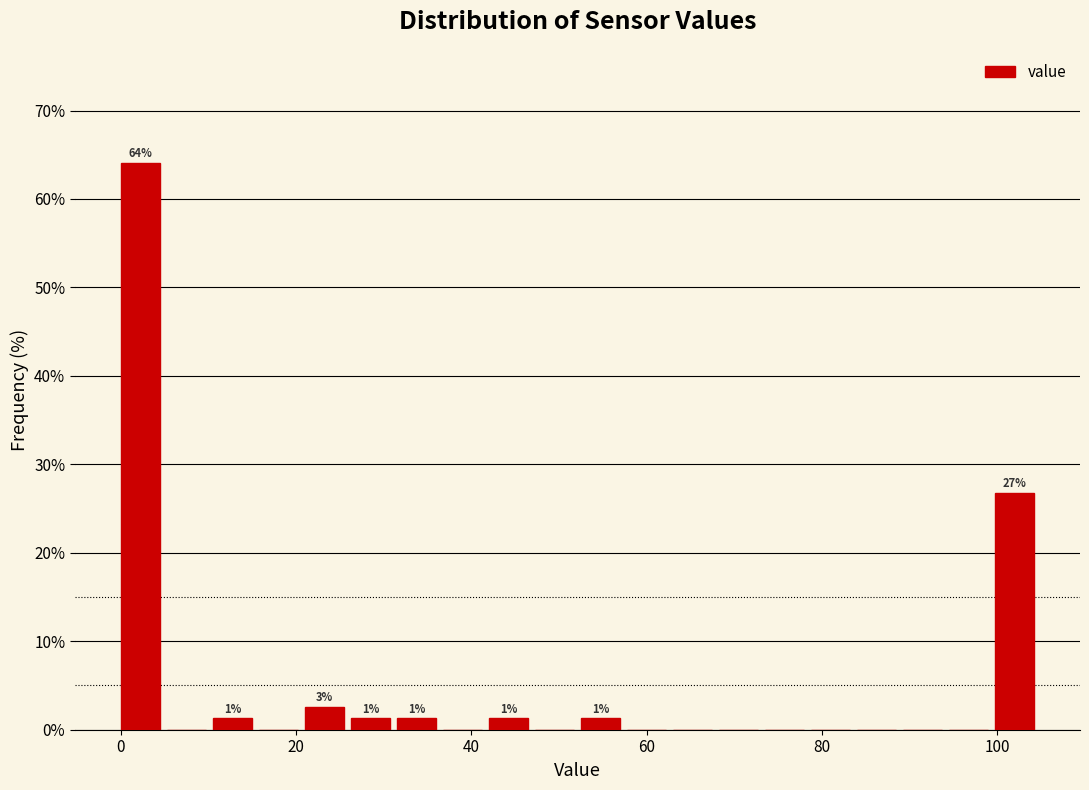

Around what value on the x-axis is the tallest bar? Give the approximate position of its centre, as read against the axis.

2